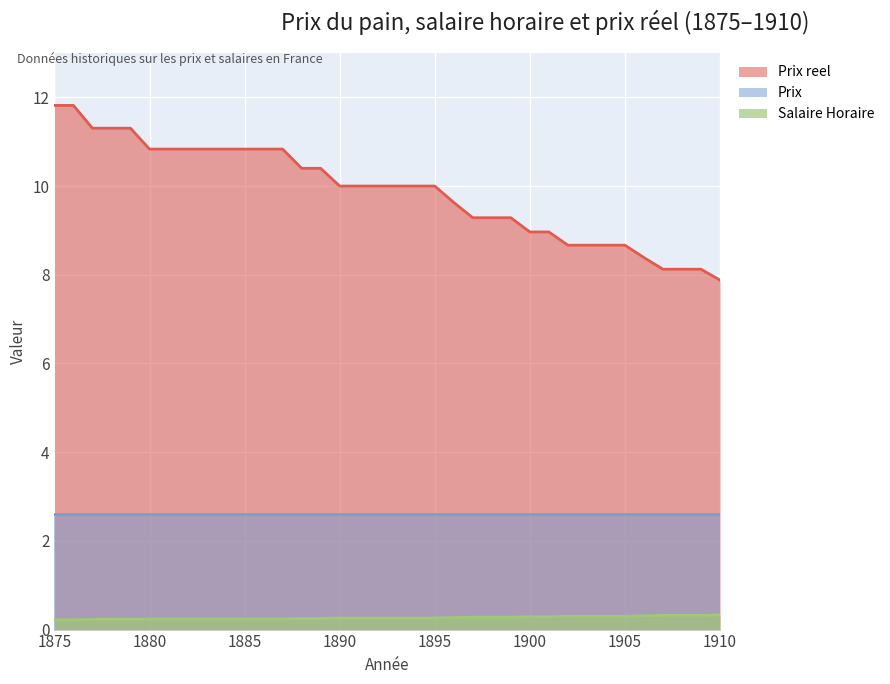

What is the minimum value shown in the chart?

0.2